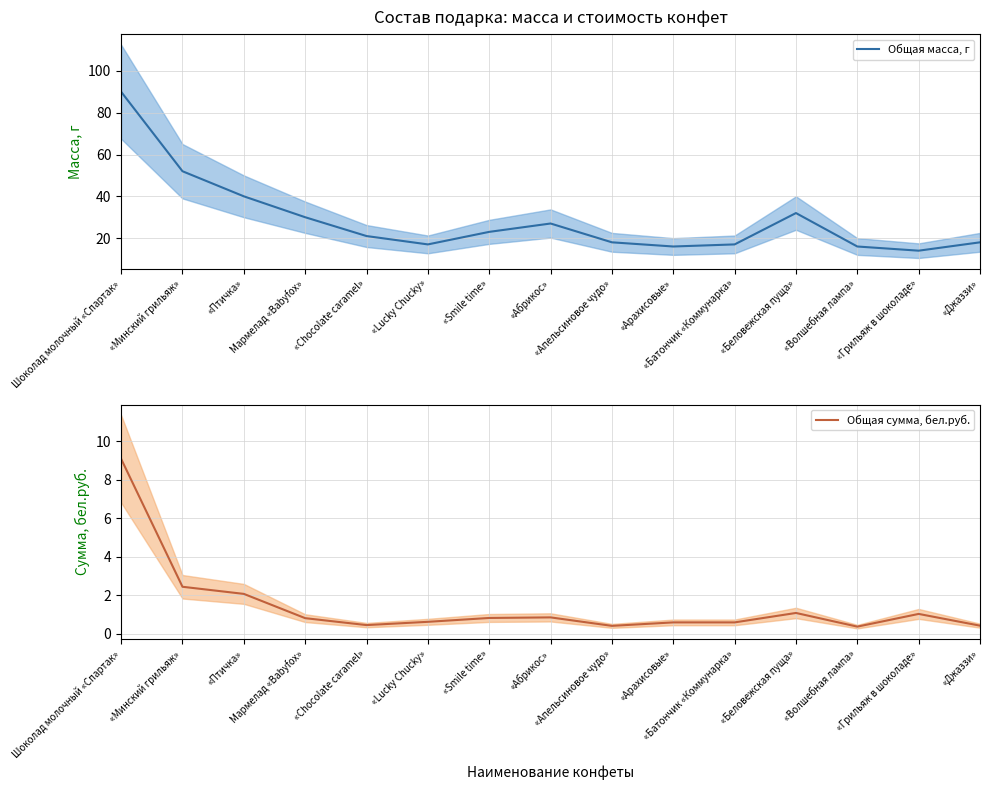

Rank the series by their maximum value, from lowest to highest.

Общая сумма, бел.руб. (среднее), Общая масса, г (среднее)